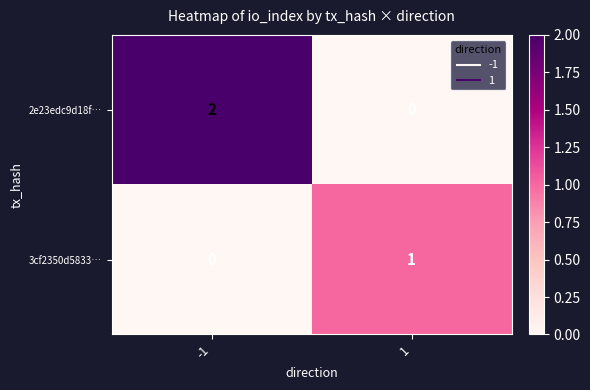

What is the total value across all series at 1?

1